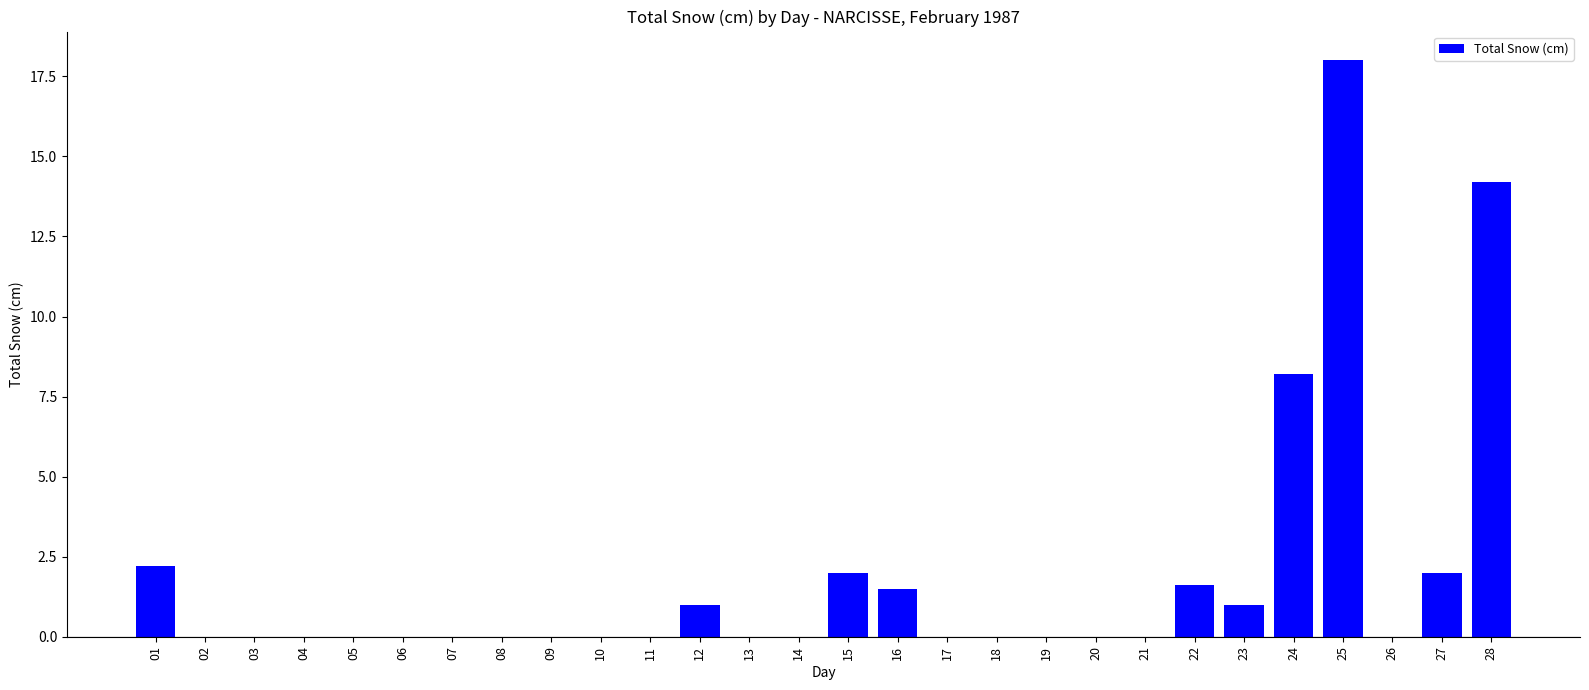

What is the change in value from 01 to 21?

-2.2